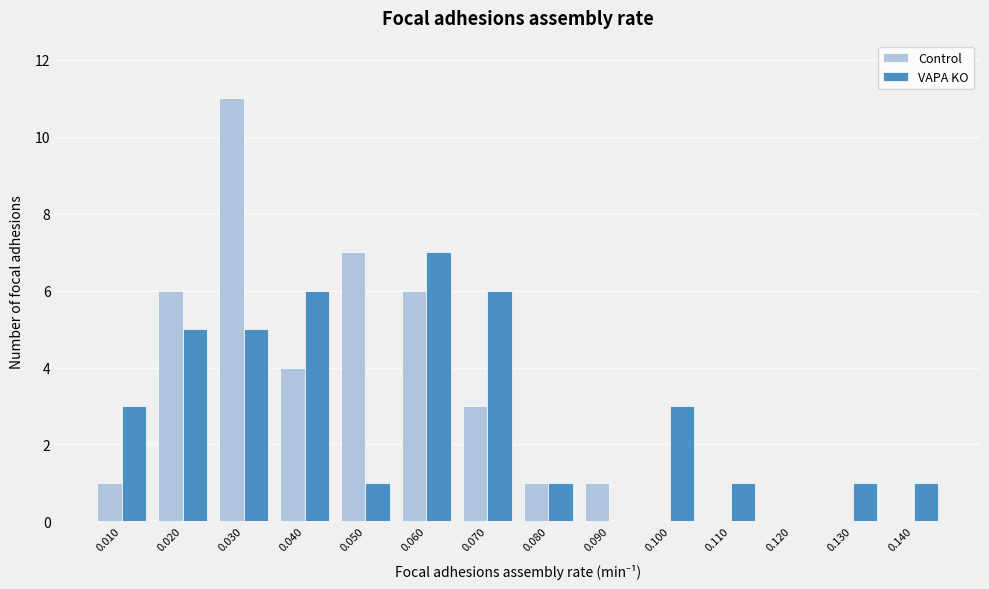

Reading right to left, extract all data points from this chart.

Control: 0.140=0	0.130=0	0.120=0	0.110=0	0.100=0	0.090=1	0.080=1	0.070=3	0.060=6	0.050=7	0.040=4	0.030=11	0.020=6	0.010=1
VAPA KO: 0.140=1	0.130=1	0.120=0	0.110=1	0.100=3	0.090=0	0.080=1	0.070=6	0.060=7	0.050=1	0.040=6	0.030=5	0.020=5	0.010=3